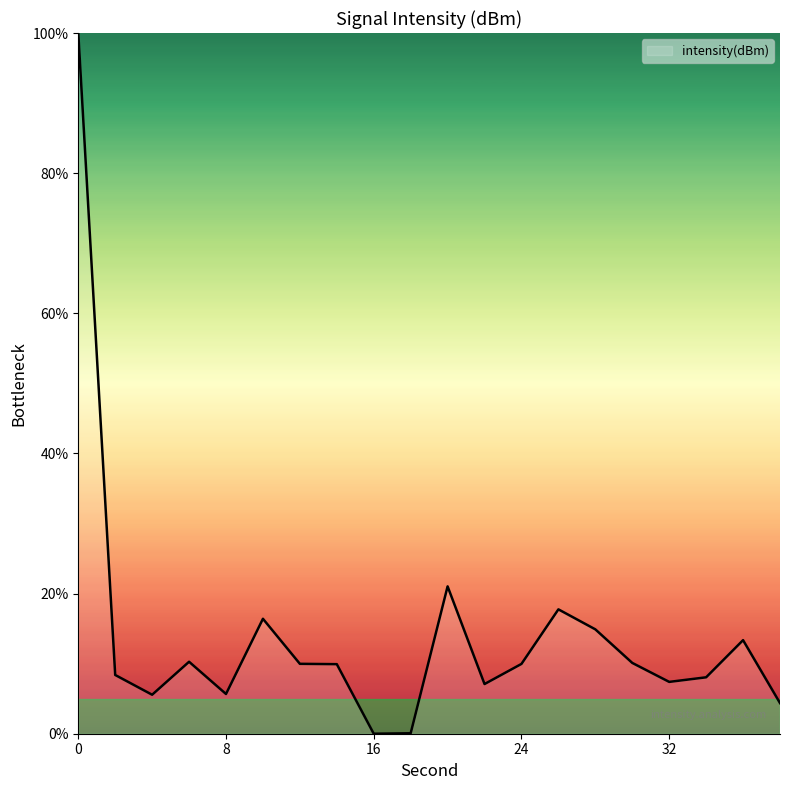

What is the difference between the maximum and minimum values?

100.0